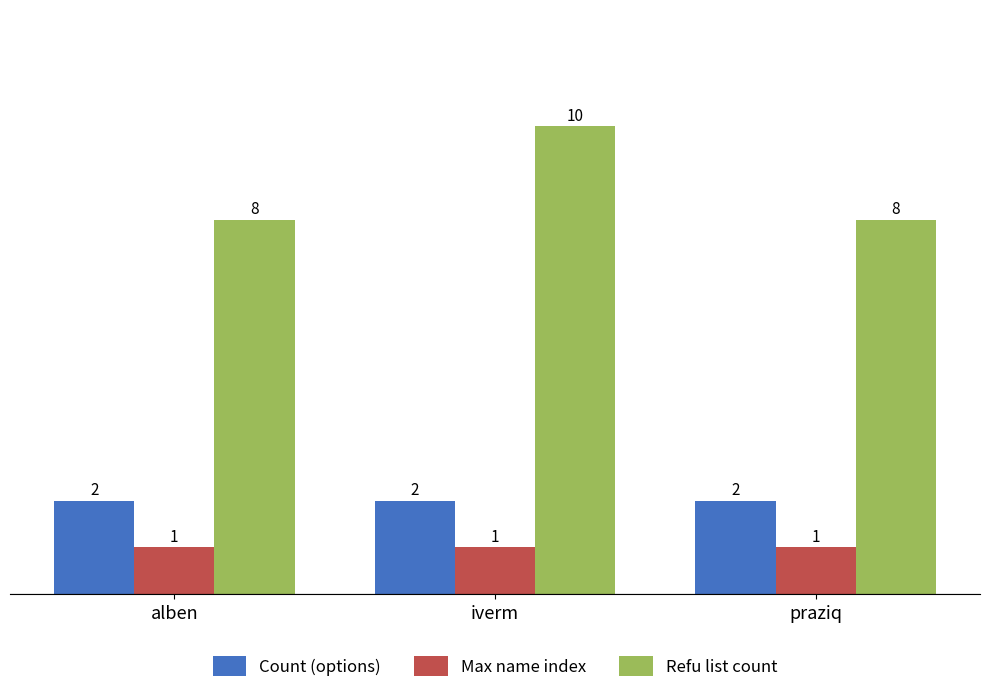

What is the label of the 1st bar from the right?

praziq